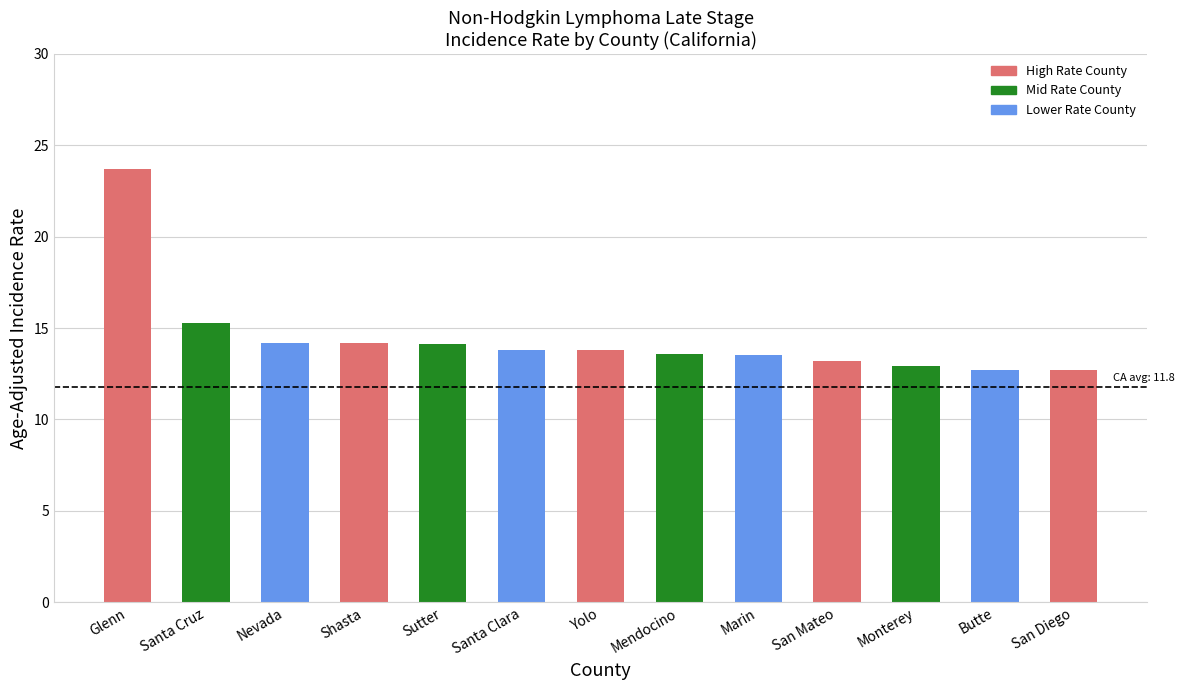

Approximately how many times larger is the value at Butte compared to Shasta?

0.9